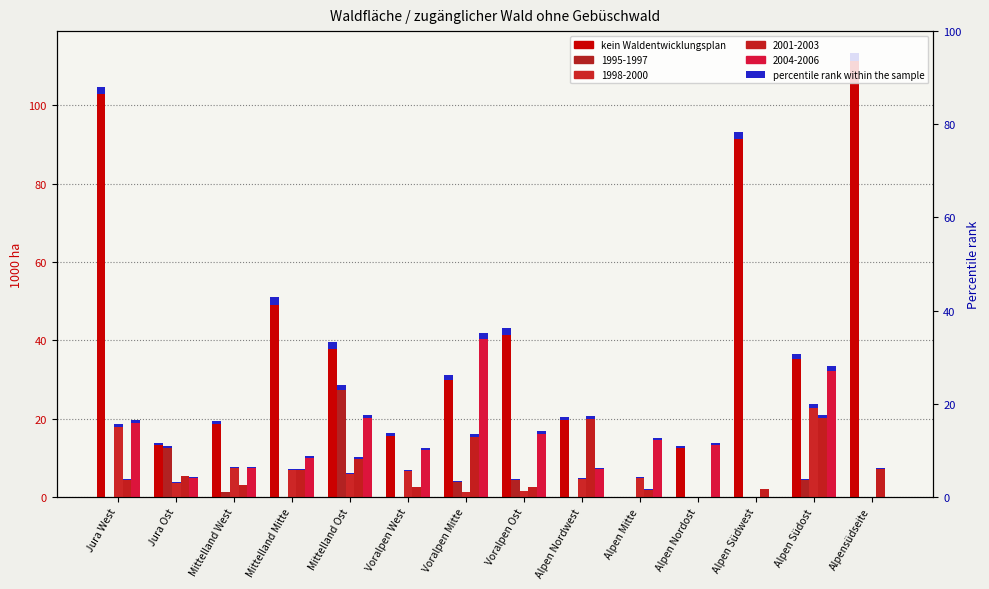

What is the sum of all values?

595.9